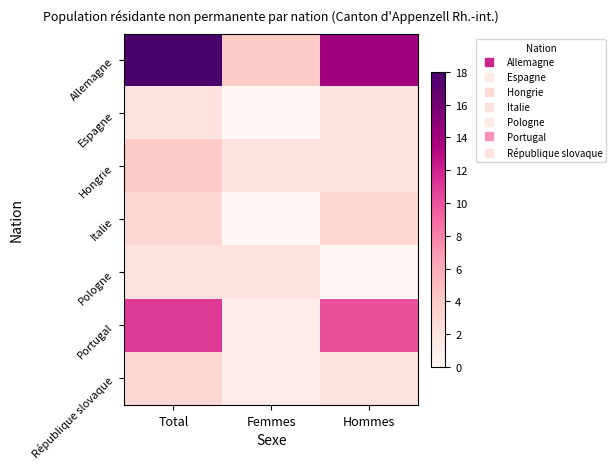

Which series has the largest range (max minus min)?

Allemagne